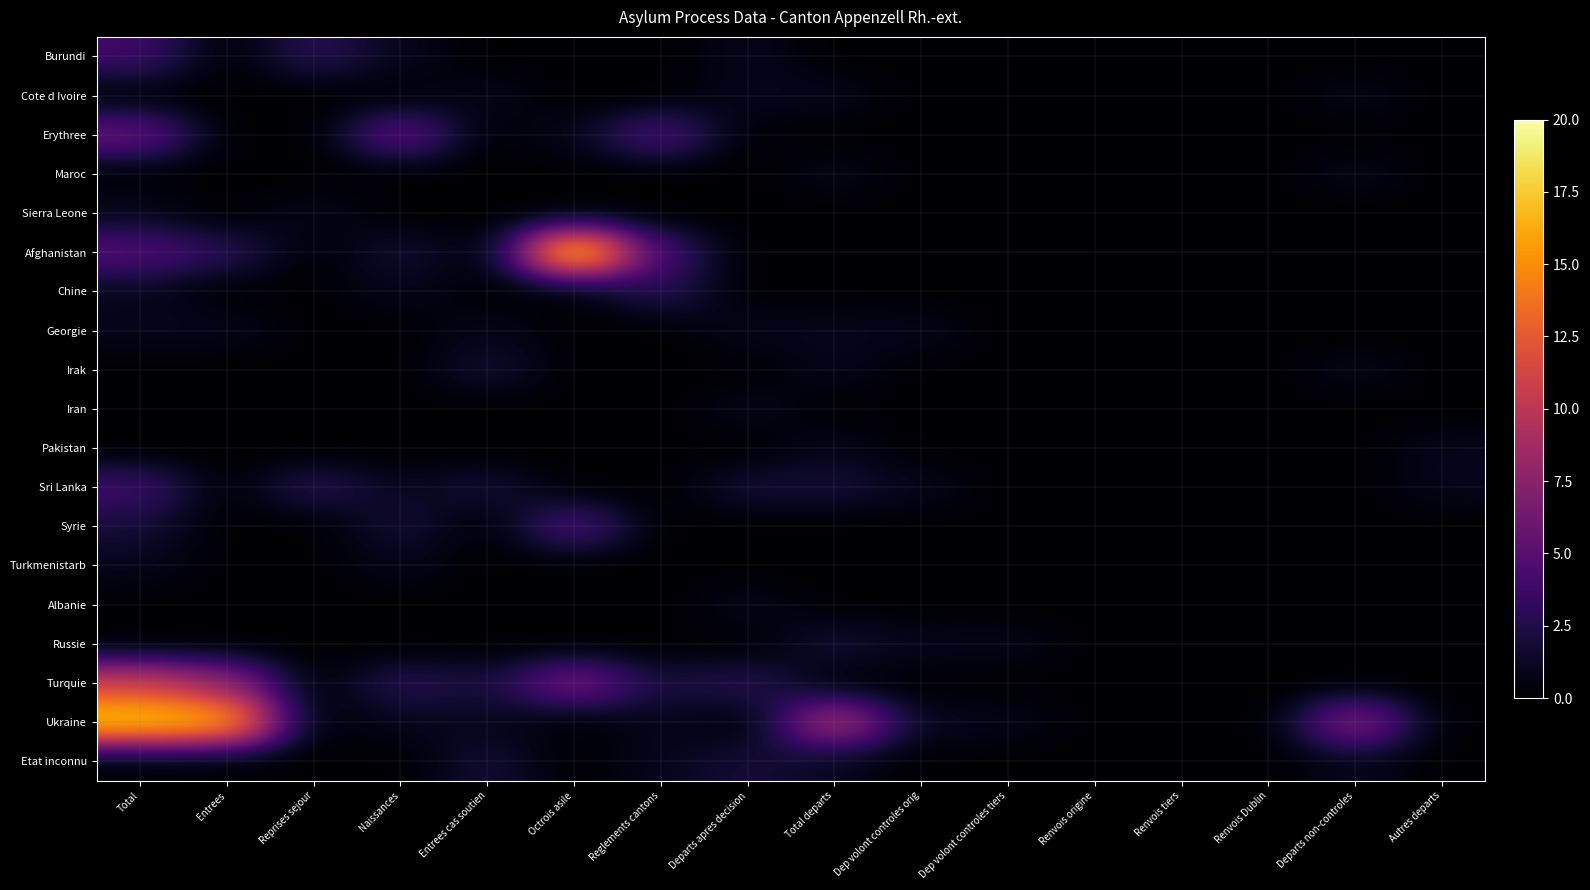

What is the difference between the highest and lowest values at Reprises sejour?

3